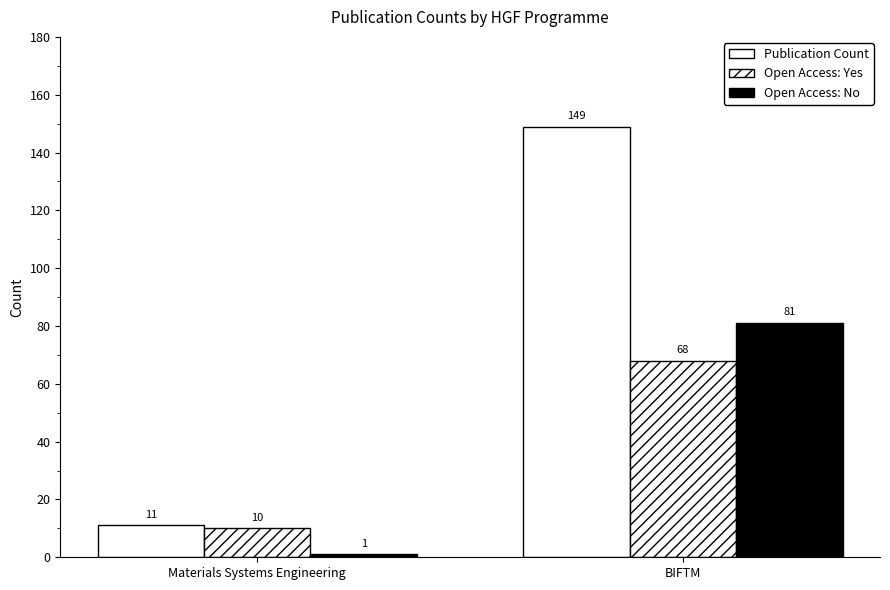

How many data points in Open Access: No are less than 81?

1